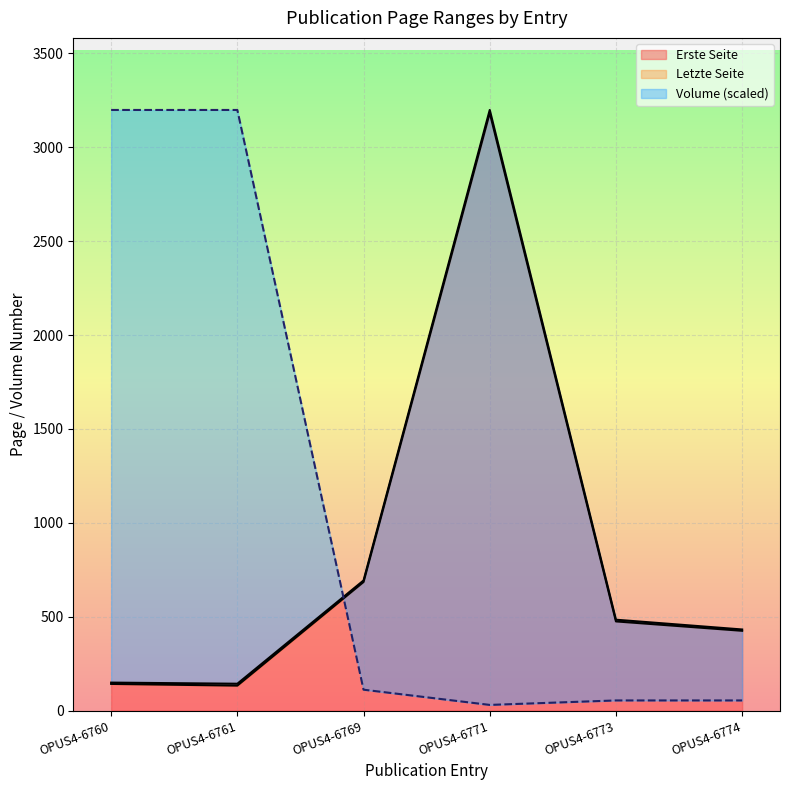

What is the value of the Volume point at the 5th from the left?

54.0